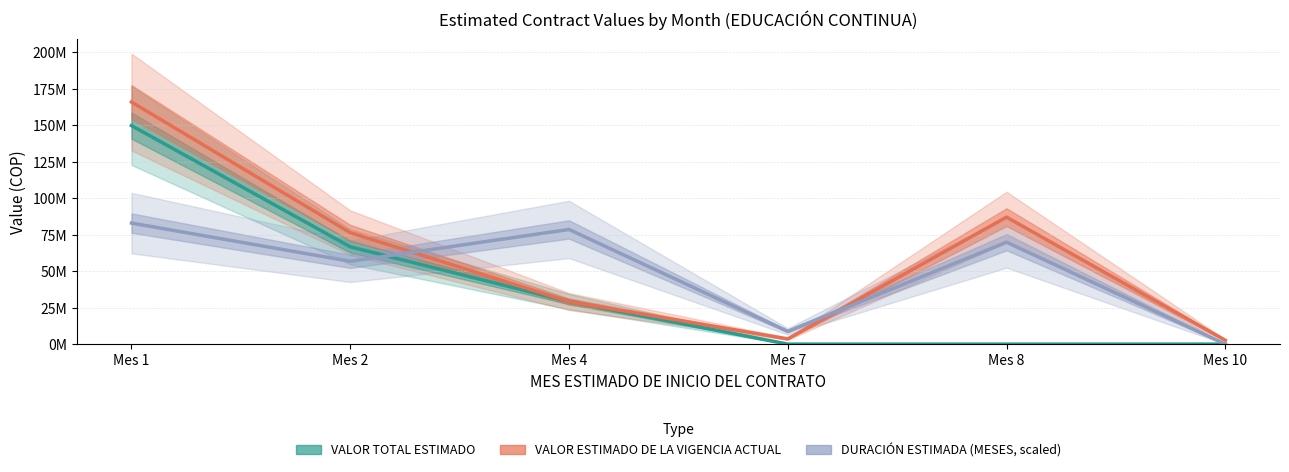

At which label does VALOR TOTAL ESTIMADO reach its minimum?

Mes 7